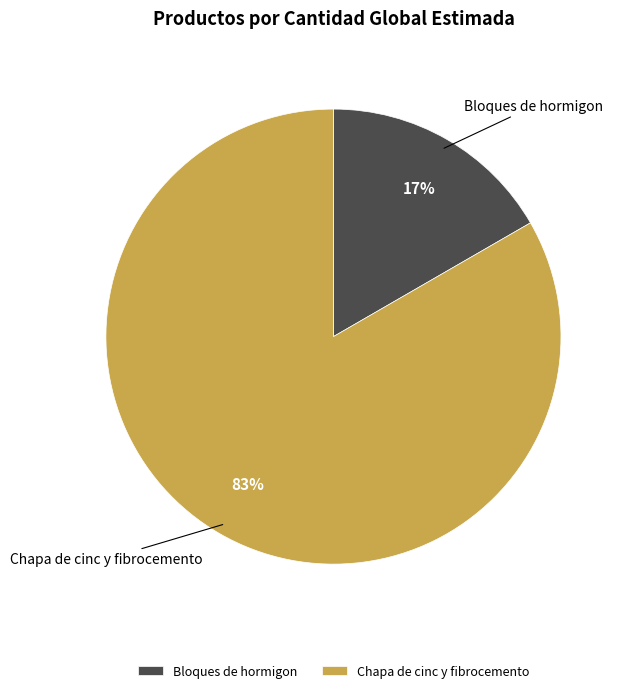

How many segments does this pie chart have?

2